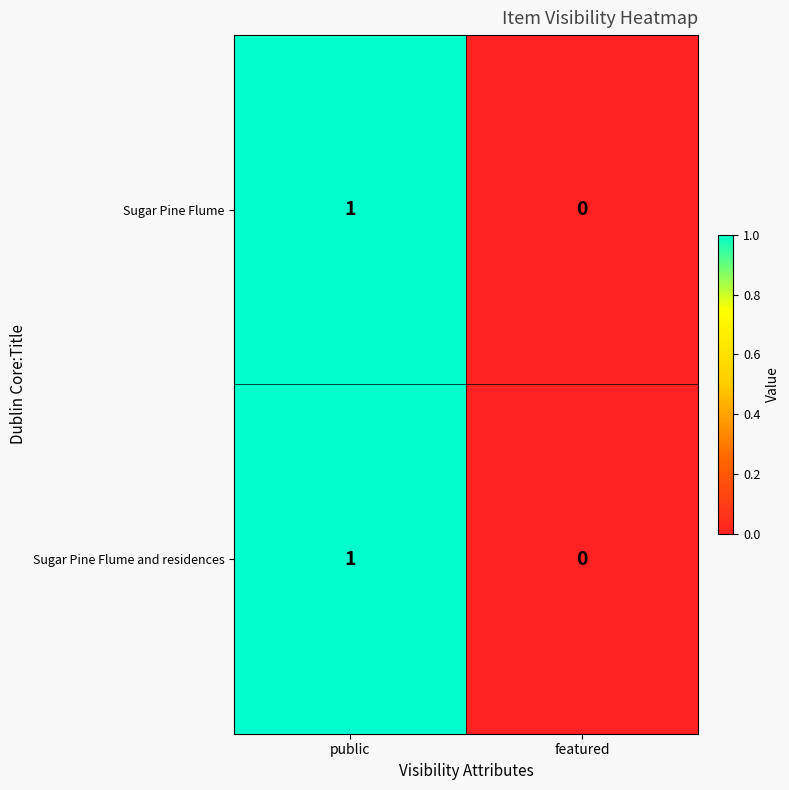

Is the value of Sugar Pine Flume at featured greater than the value of Sugar Pine Flume and residences at public?

No